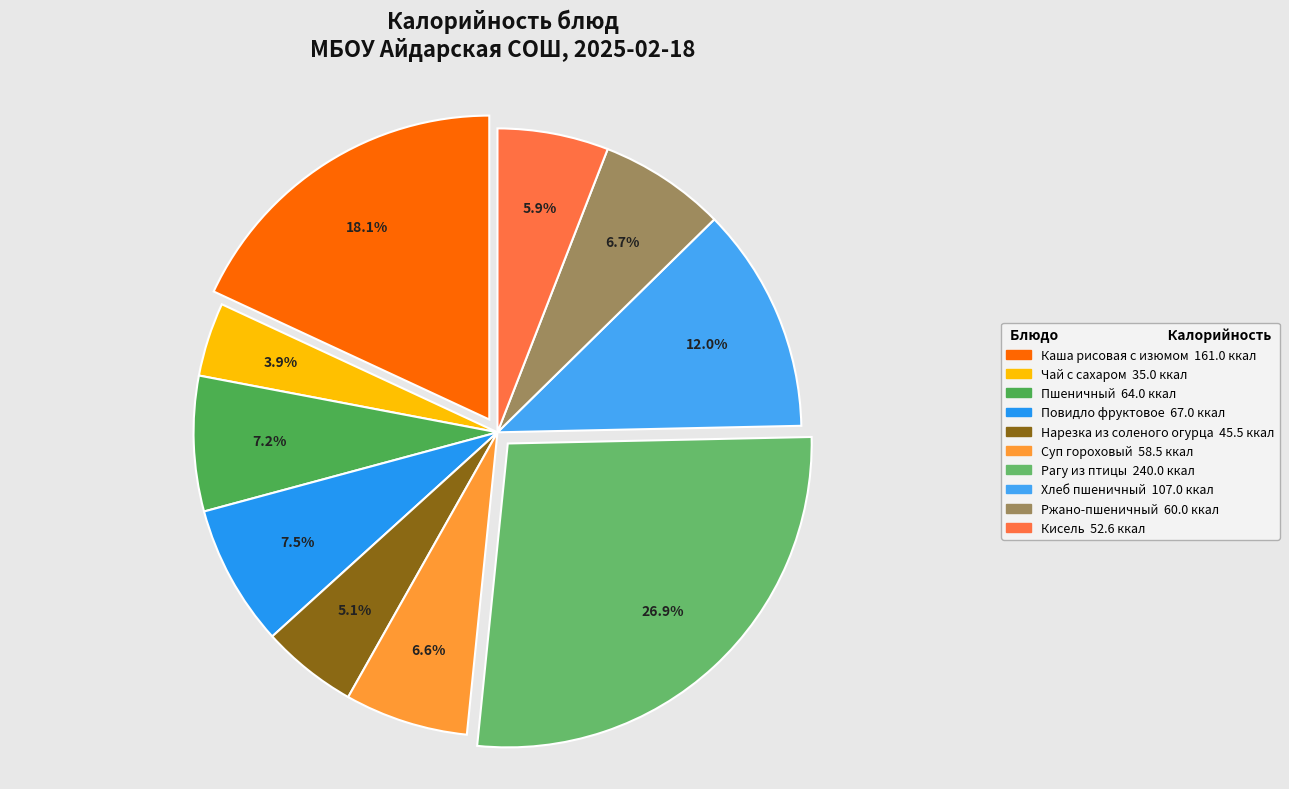

How many slices are in this pie chart?

10